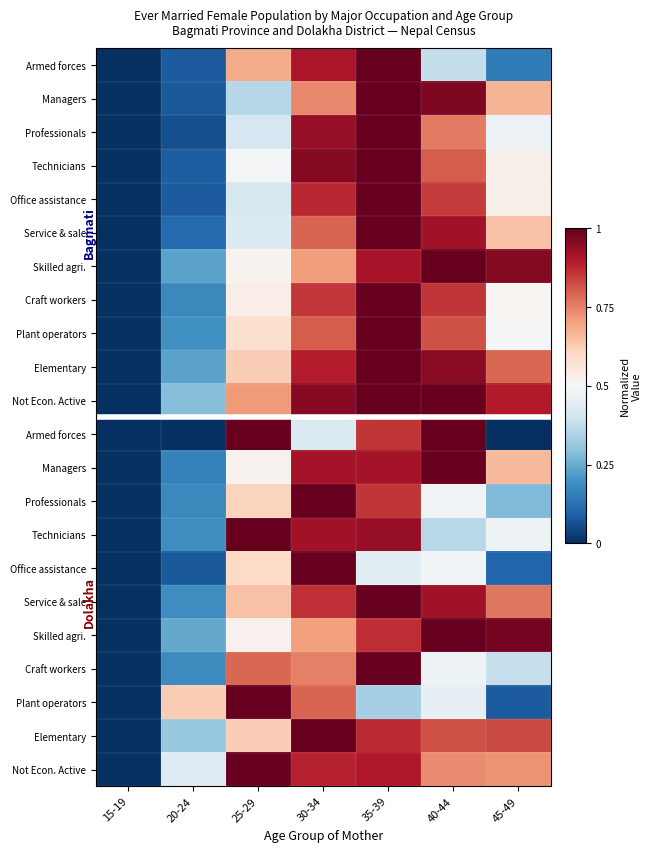

At how many categories does at least one series exceed 0?

6